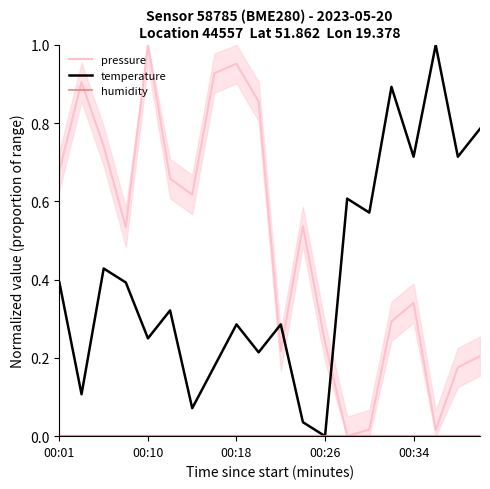

What is the greatest value displayed?

1.0